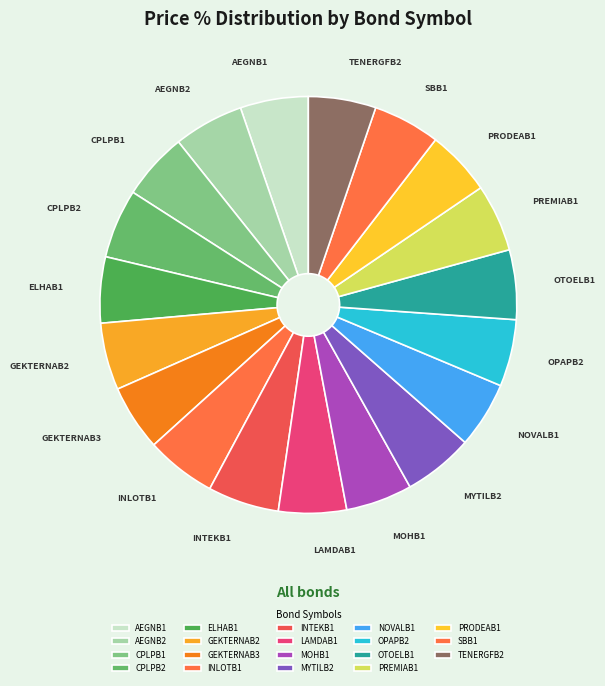

True or false: INTEKB1 accounts for 14% of the total.

False